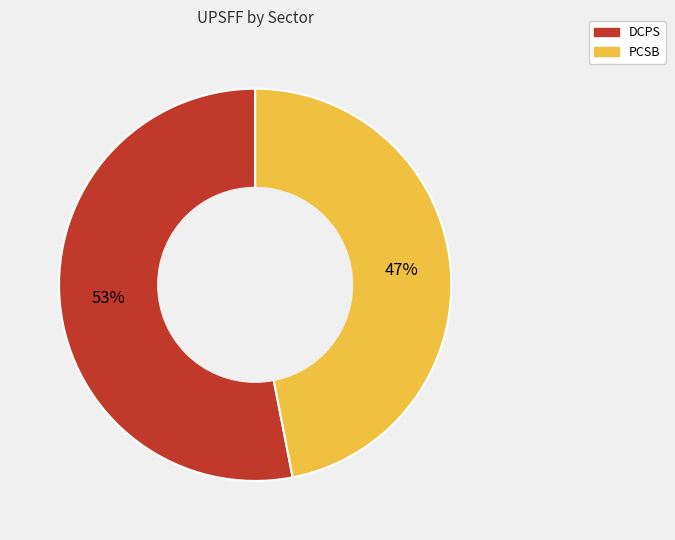

Is it true that DCPS is 53% of the pie?

True